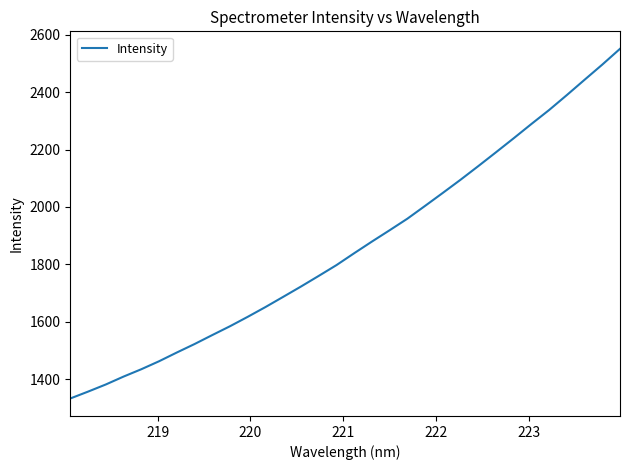

What is the difference between the maximum and minimum values?

1218.6